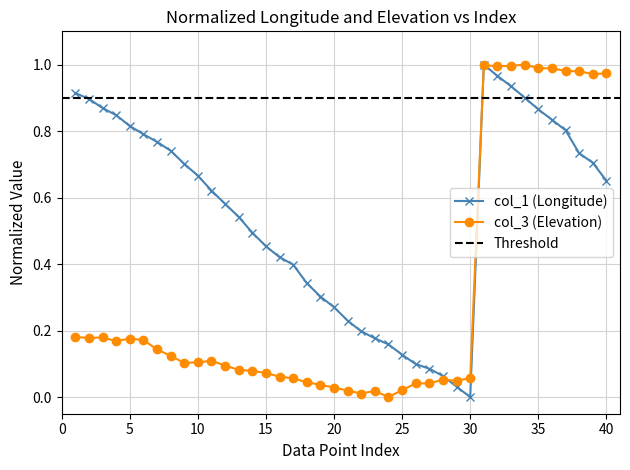

The value of col_1 (Longitude) at 10 is 1.2. True or false?

False